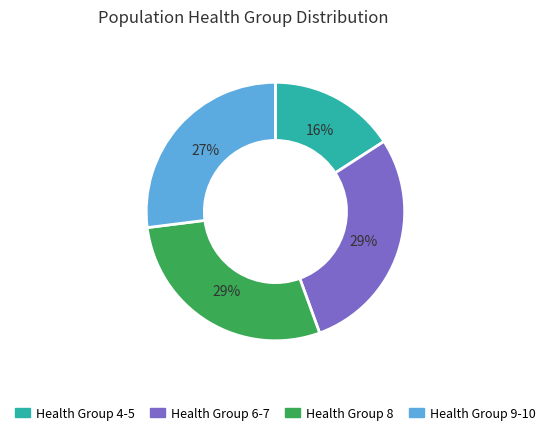

The Health Group 6-7 slice represents 29% of the pie. True or false?

True